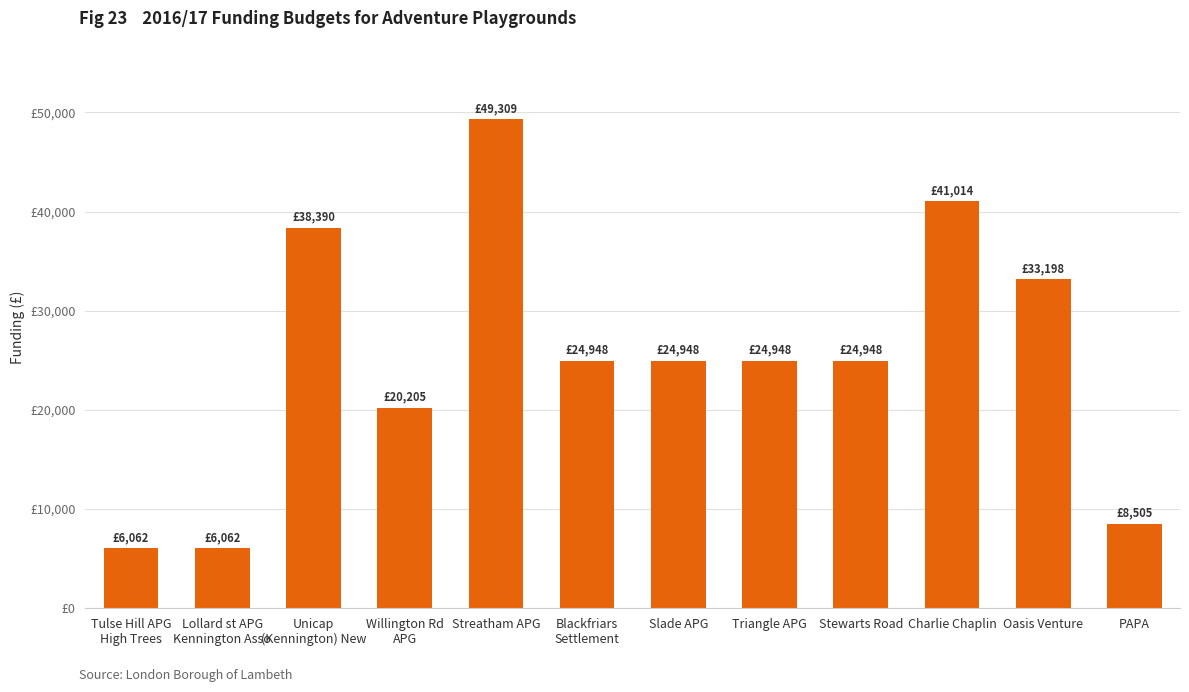

Which label corresponds to the largest value in the chart?

Streatham APG